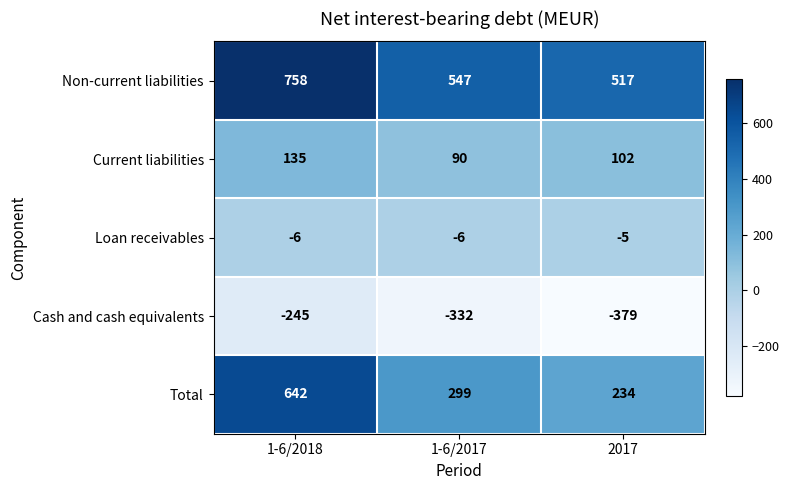

At 1-6/2017, list the series in order from largest to smallest.

Non-current liabilities, Total, Current liabilities, Loan receivables, Cash and cash equivalents